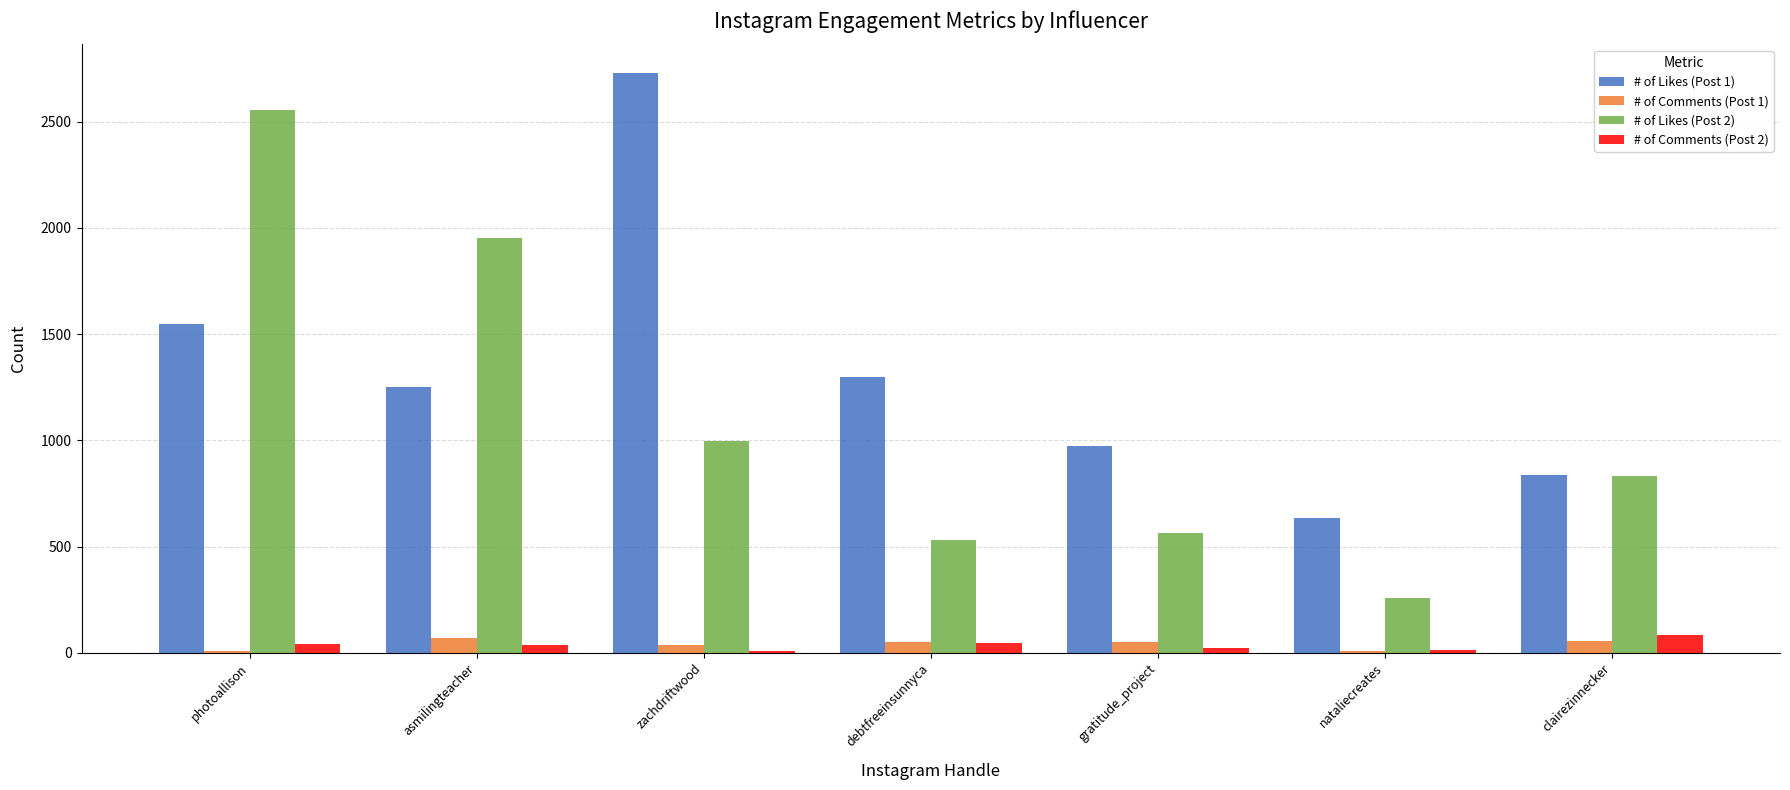

Are the bars grouped side by side (vs. stacked)?

Yes